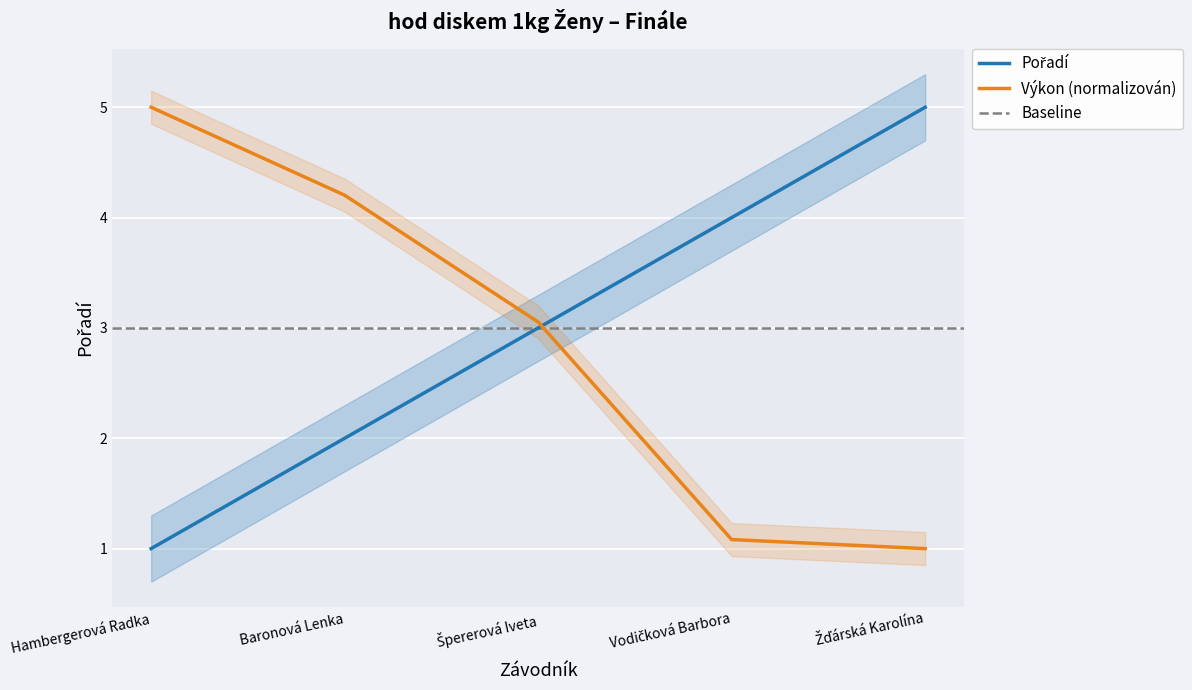

What is the label of the 4th point from the right?

Baronová Lenka